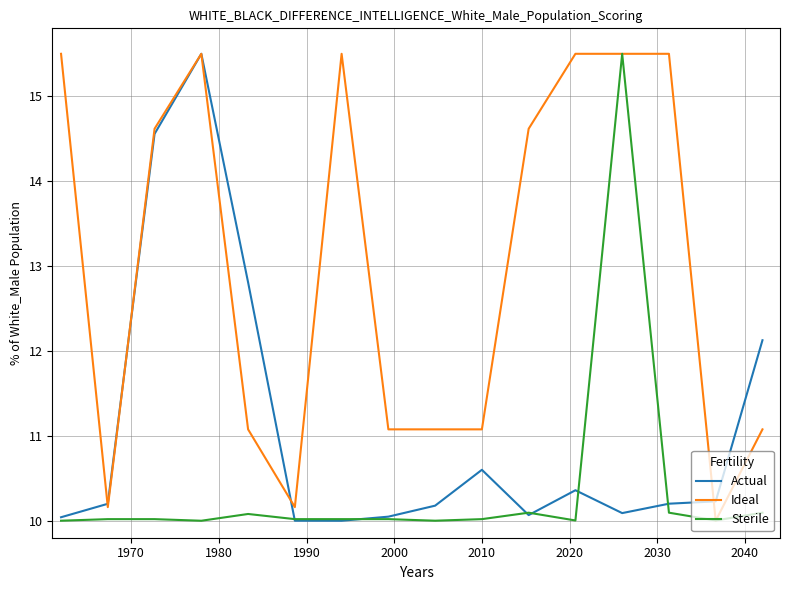

Rank the series by their average value, from lowest to highest.

Sterile, Actual, Ideal